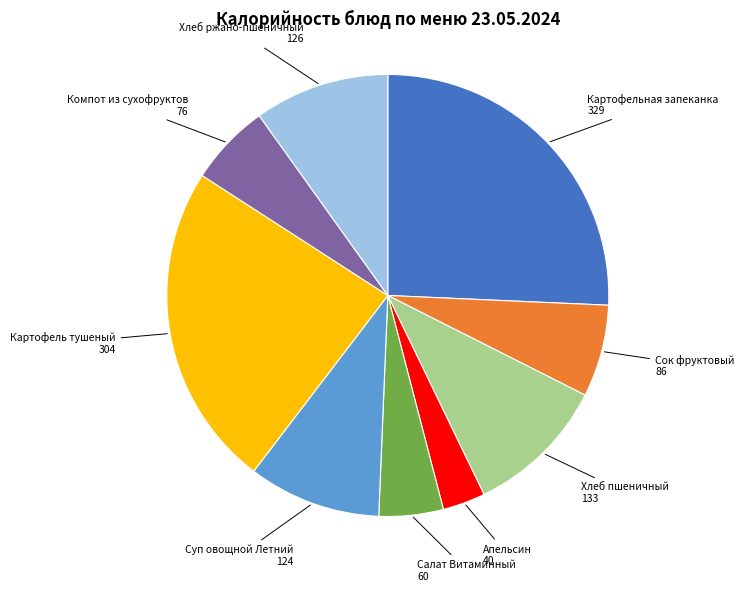

Is there any slice that represents more than half of the pie?

No